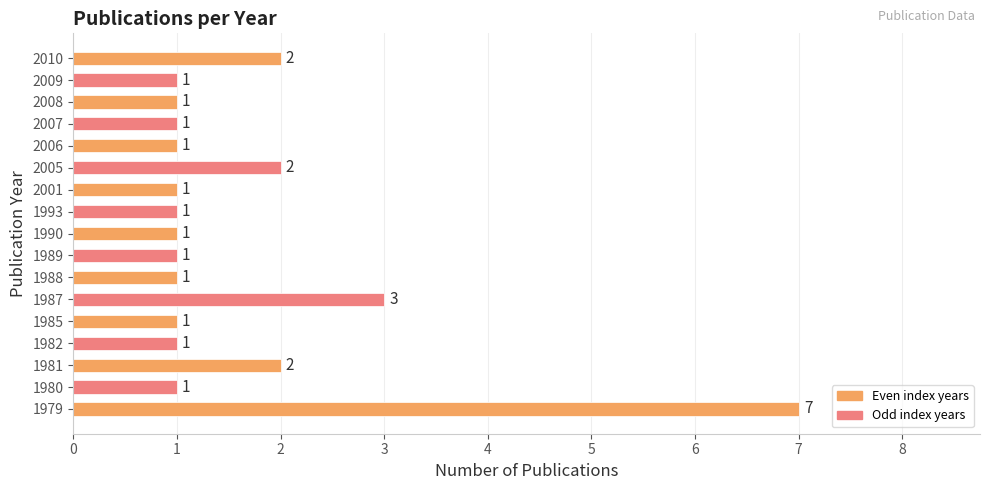

What is the sum of the values at 1987 and 1988?

4